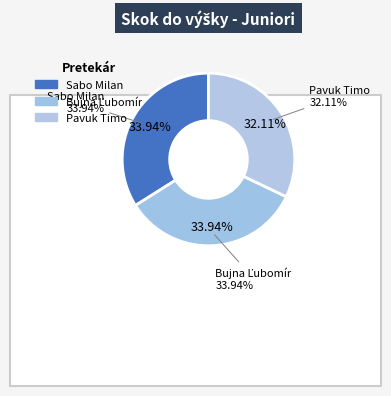

How many segments does this pie chart have?

3